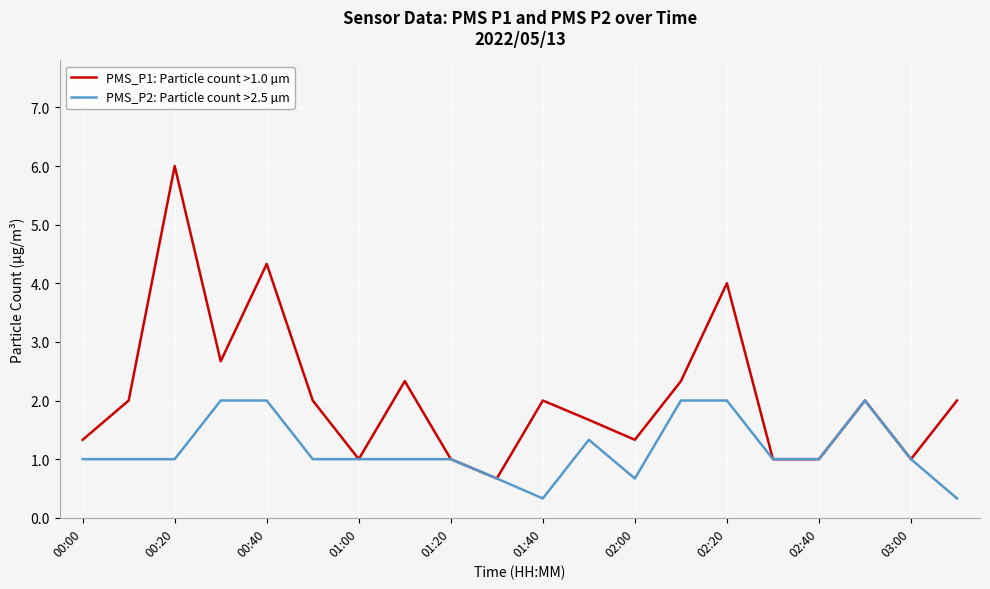

Which series has the widest spread of values?

PMS_P1: Particle count >1.0 µm